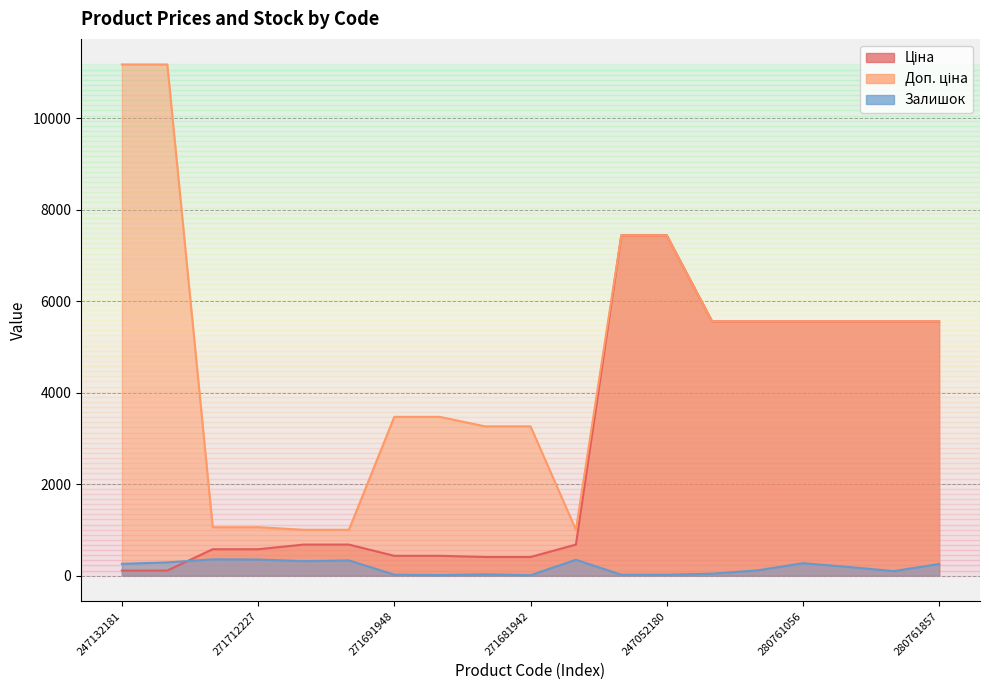

What is the sum of the Залишок values at 271712228 and 271691948?

379.0